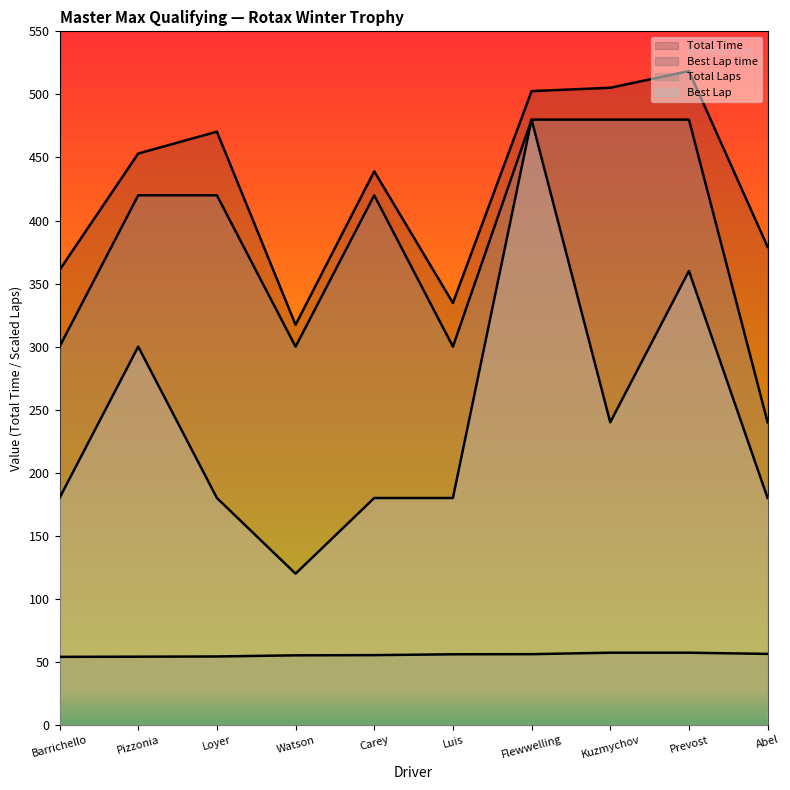

Where is the first local minimum for Total Laps?

Watson